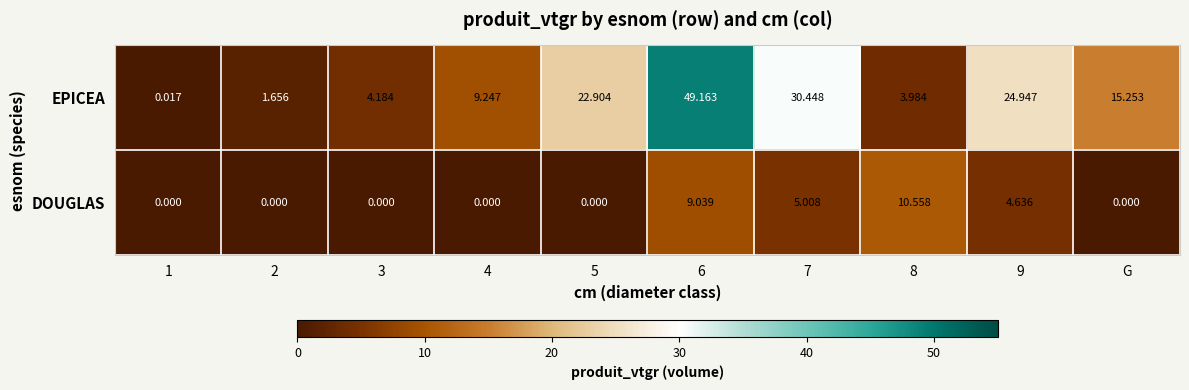

Which series has the largest range (max minus min)?

EPICEA